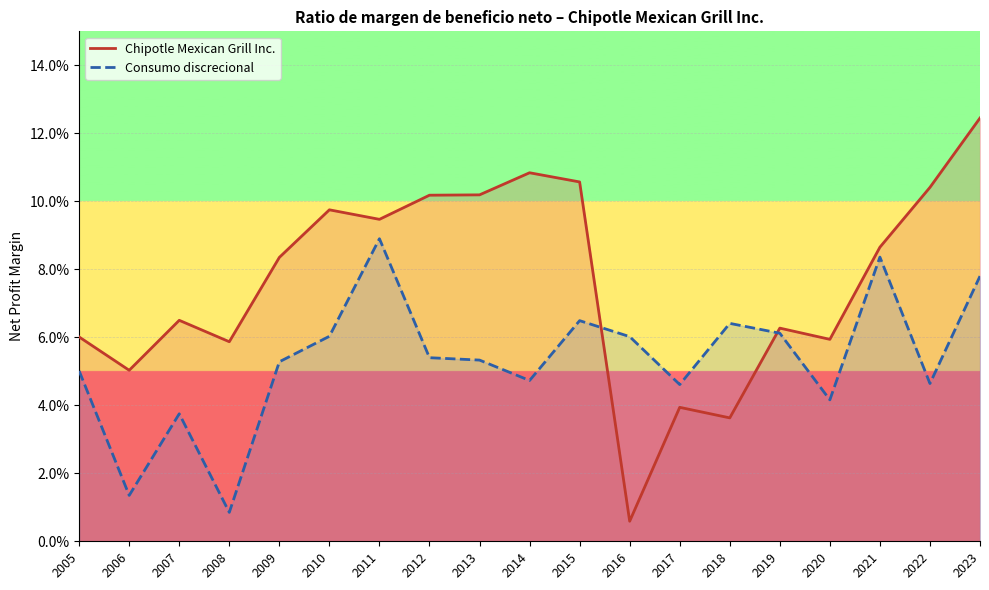

What is the value of the Chipotle Mexican Grill Inc. point at the 3rd from the left?

0.1